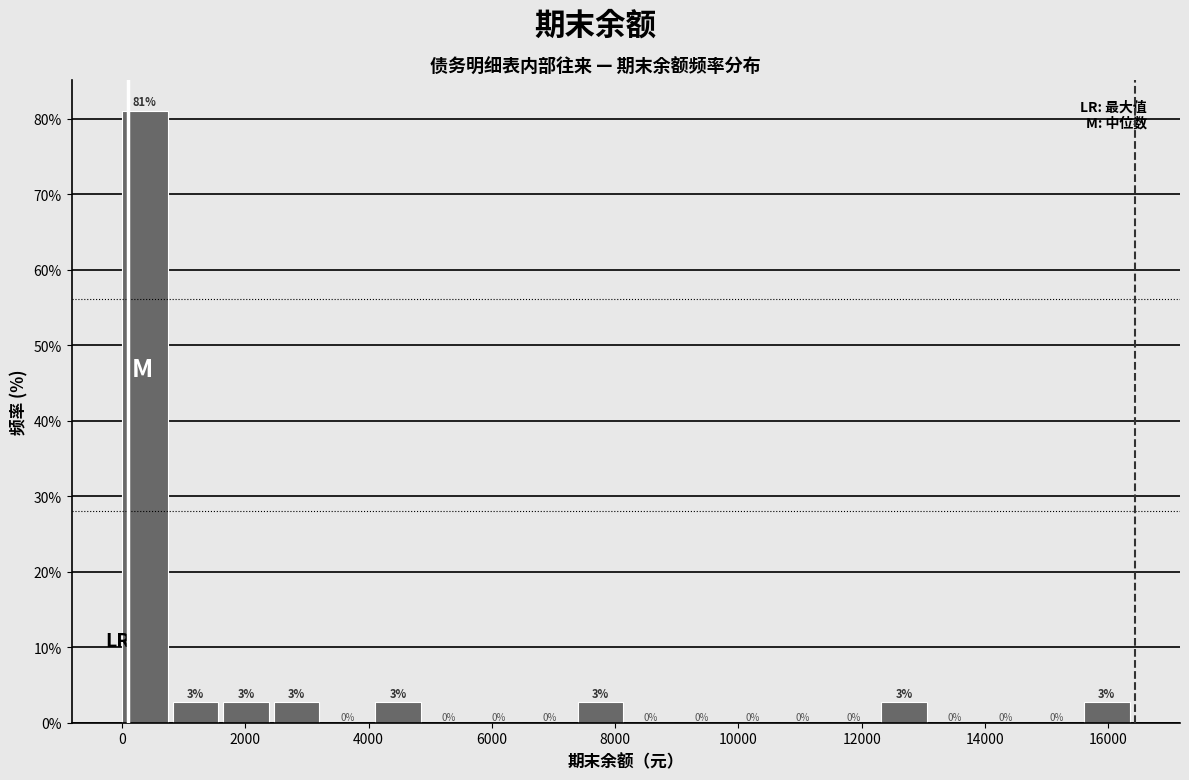

Which range on the x-axis has the tallest bar?

0 to 800